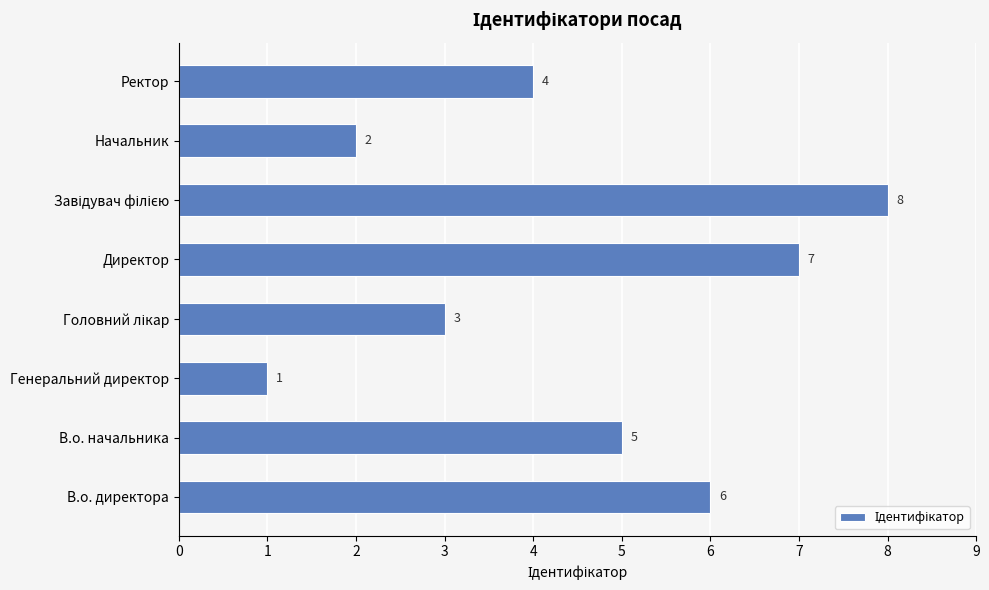

Is it true that the value at Начальник is 1?

False